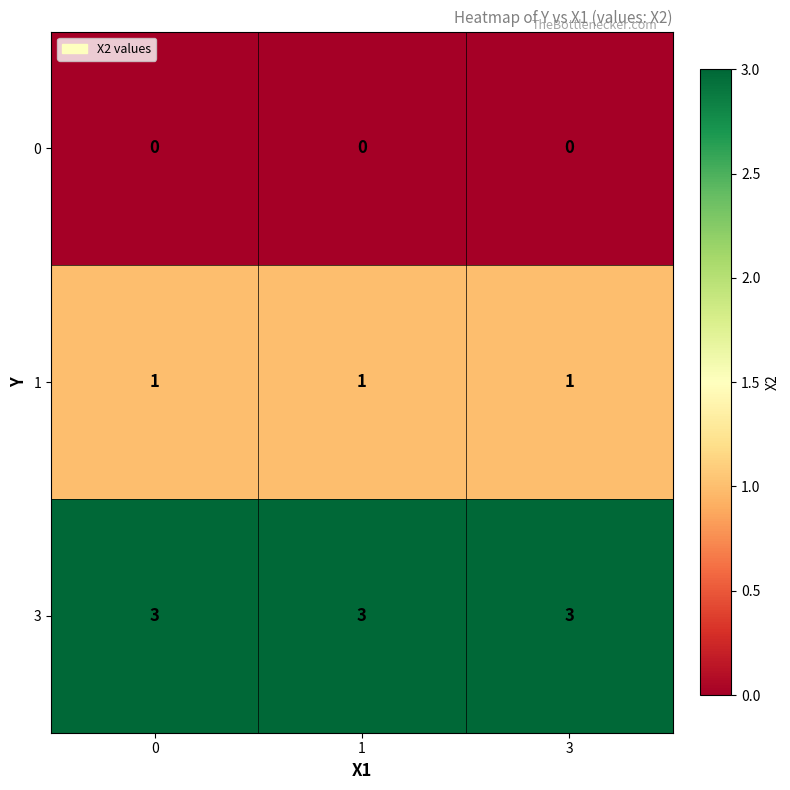

At 0, list the series in order from smallest to largest.

0, 1, 3